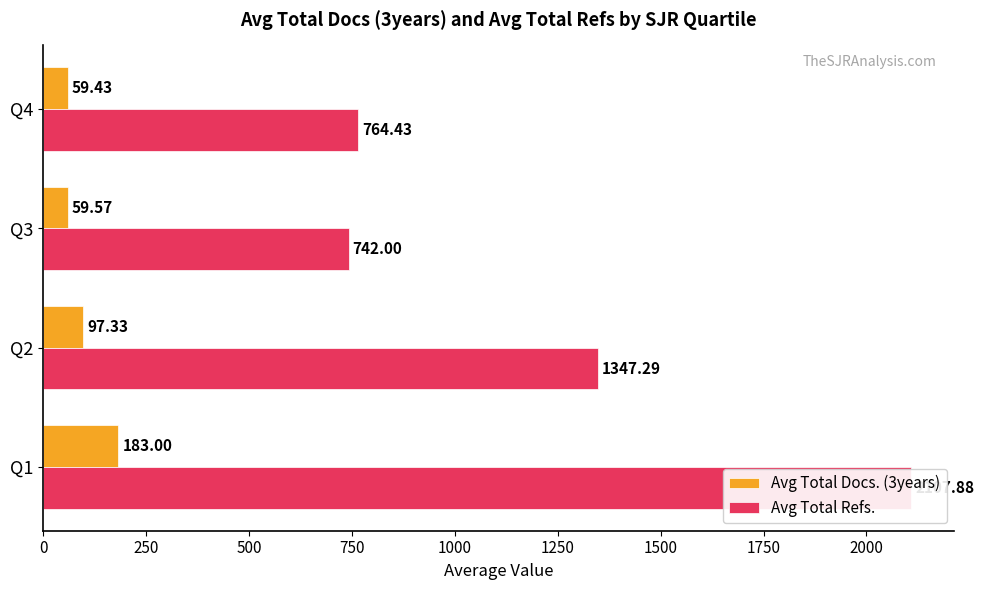

The Avg Total Refs. series shows 764.4 at Q4. True or false?

True